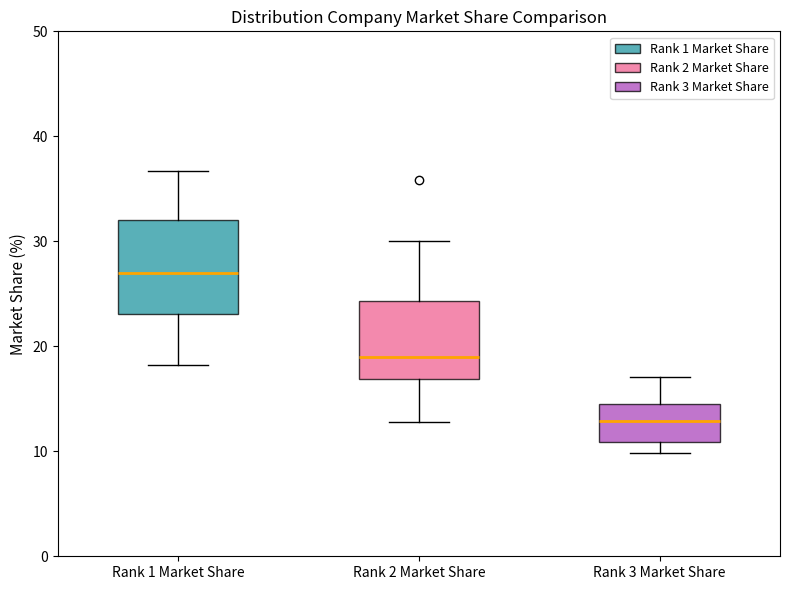

Which box has the lowest median line?

Rank 3 Market Share